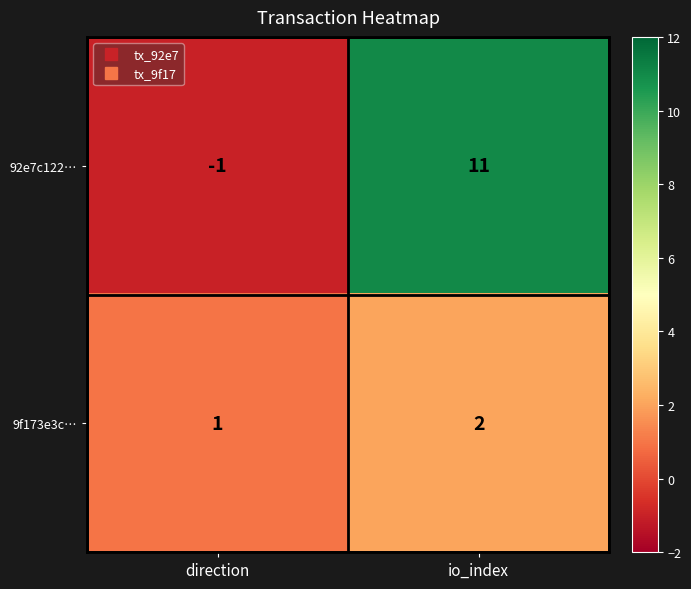

What is the maximum value shown in the chart?

11